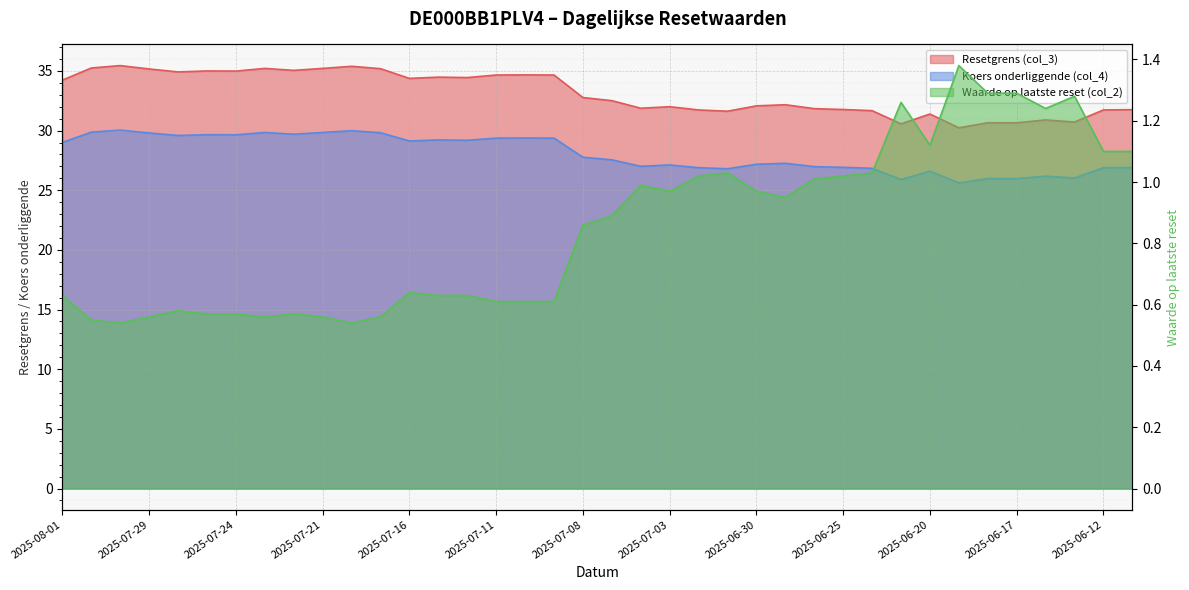

True or false: Koers onderliggende (col_4) has a value of 30.0 at 2025-07-30.

True